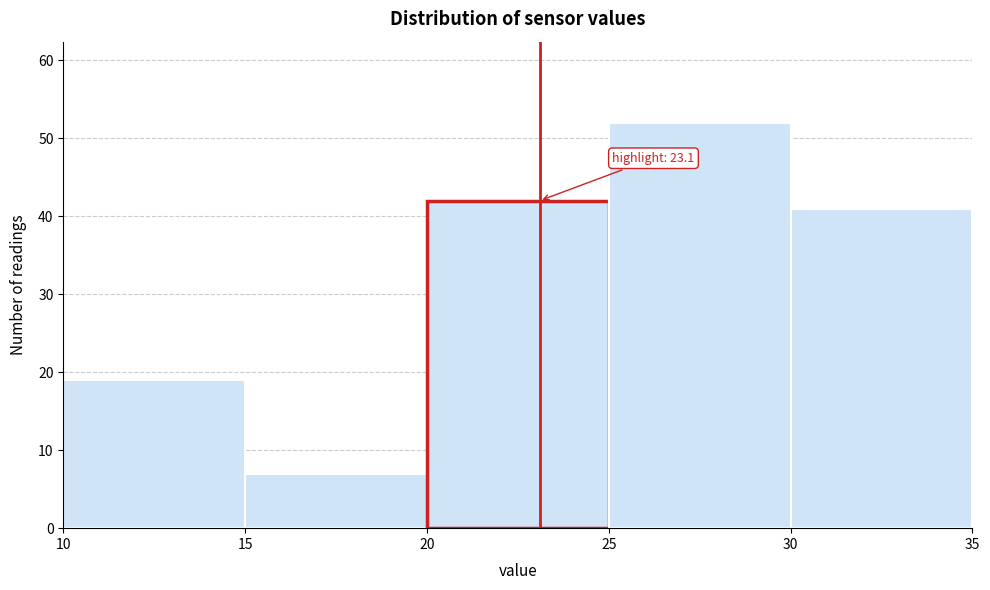

Over which range of the x-axis is the bar tallest?

25 to 30